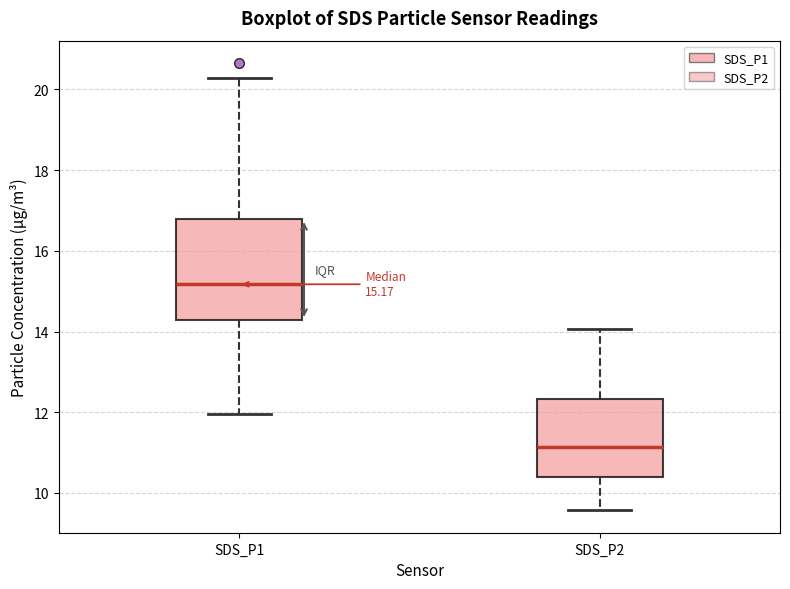

Which box has the highest median line?

SDS_P1